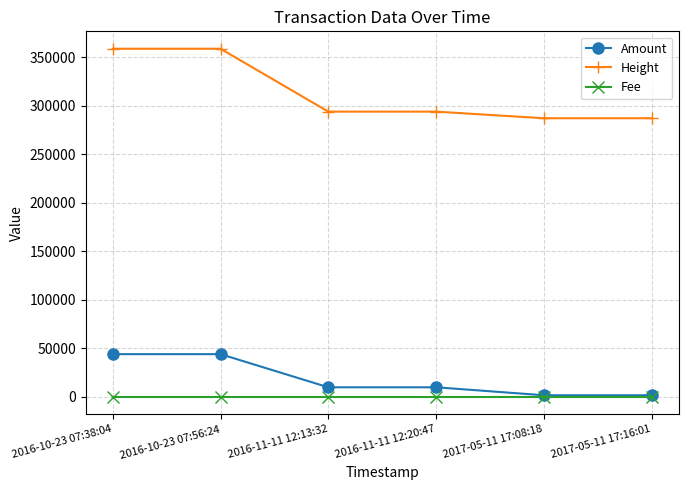

Is the value of Height at 2016-11-11 12:20:47 greater than the value of Fee at 2016-10-23 07:56:24?

Yes